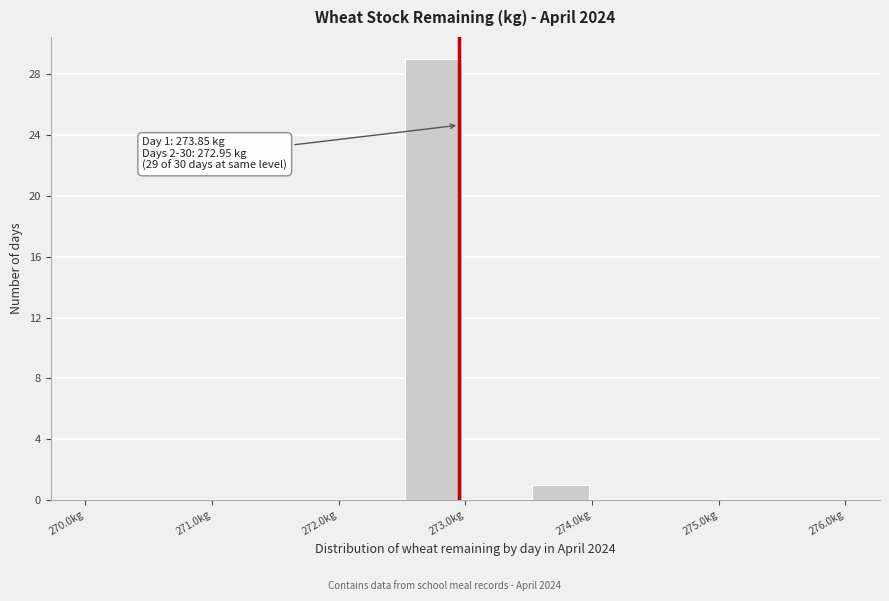

Which range on the x-axis has the tallest bar?

272.5 to 273.0